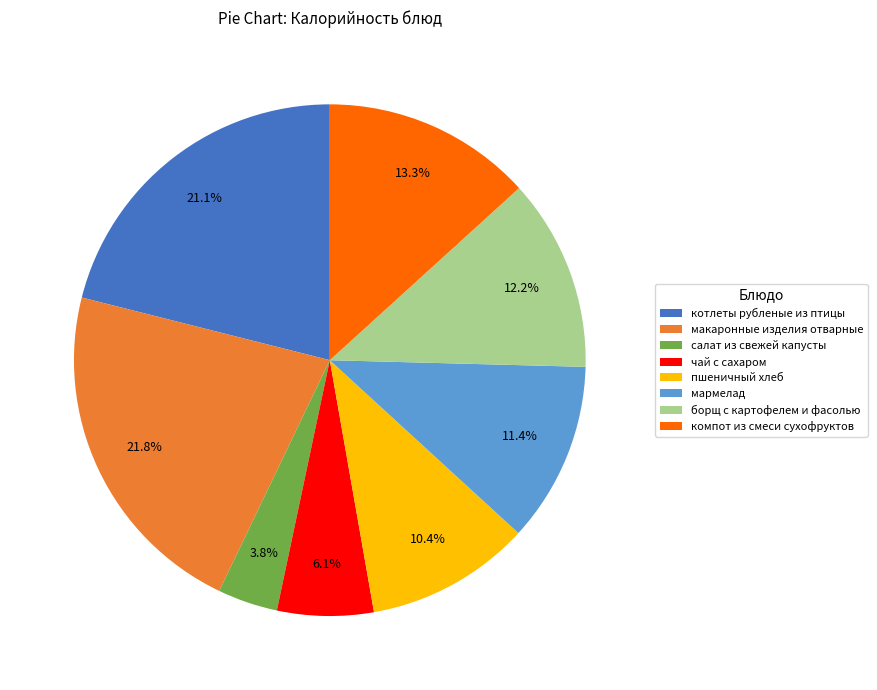

Count the number of slices in the pie.

8